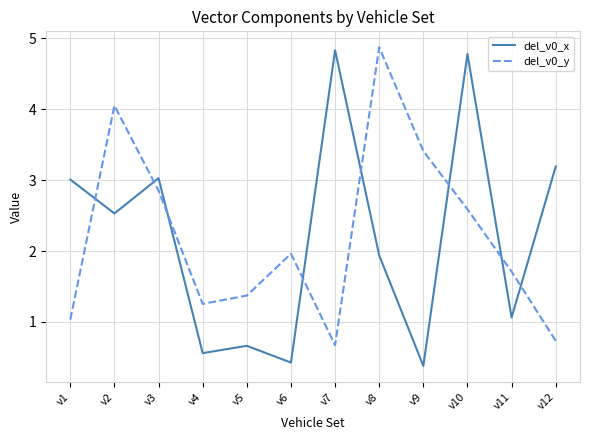

What is the sum of the del_v0_x values at v8 and v12?

5.1